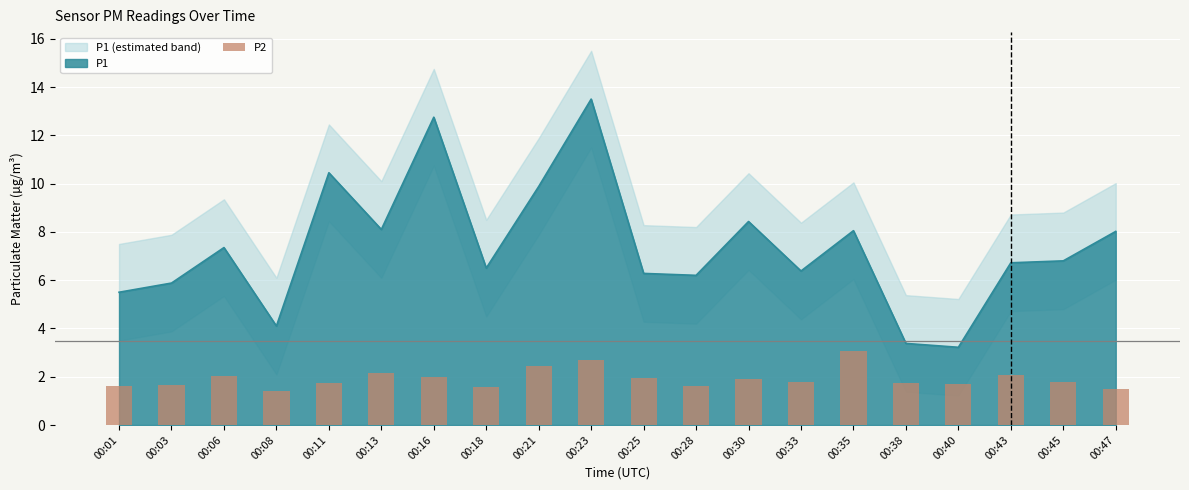

What is the value of the 16th bar from the left?

1.7